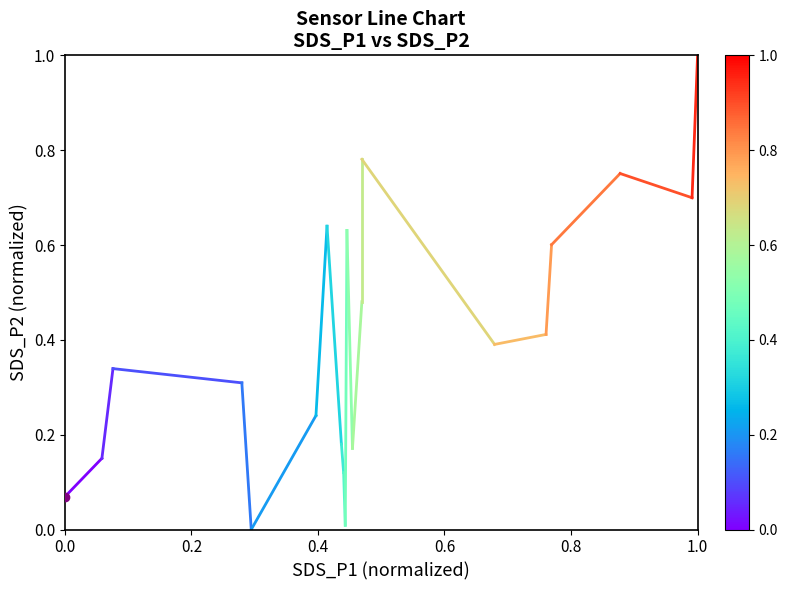

What is the change in value from 0.0 to 0.2?

+0.1